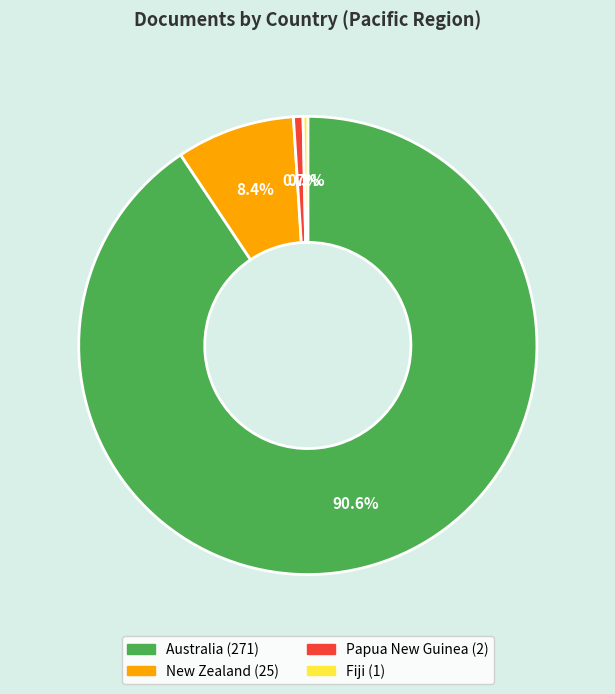

To the nearest percent, what percentage of the pie is New Zealand?

8%